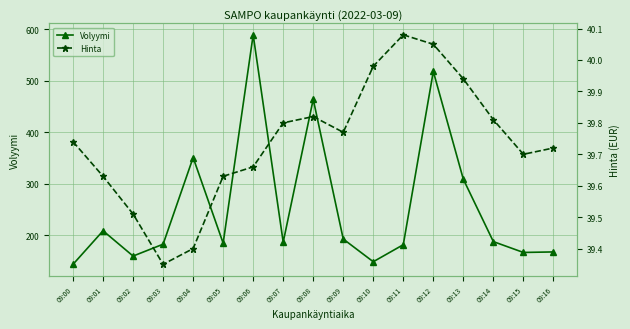

True or false: Volyymi and Hinta intersect in this chart.

False